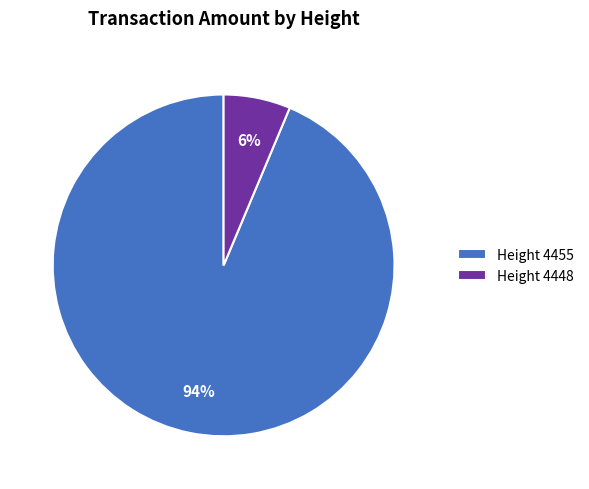

True or false: Height 4448 accounts for 16% of the total.

False